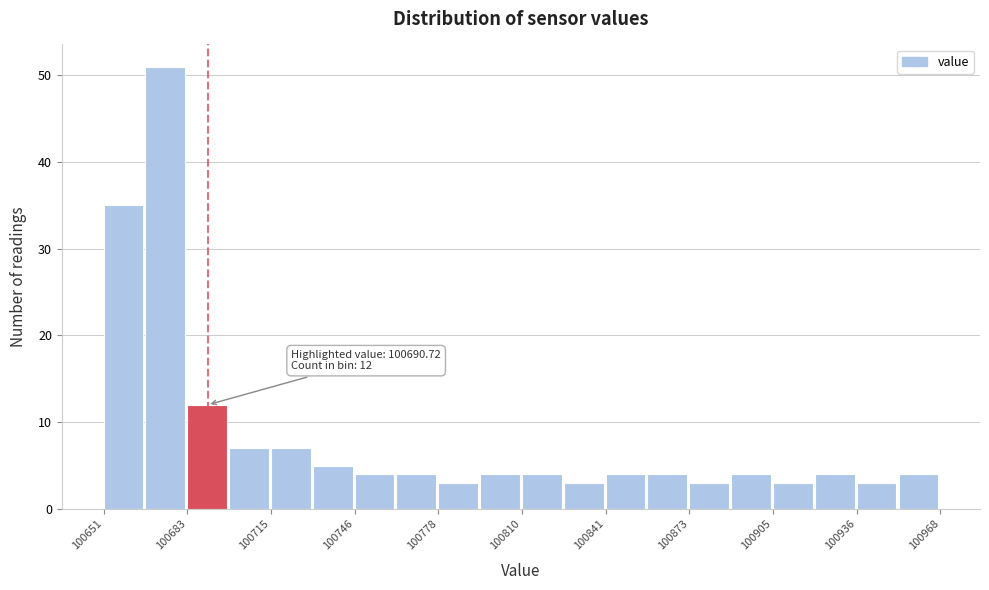

Around what value on the x-axis is the tallest bar? Give the approximate position of its centre, as read against the axis.

100675